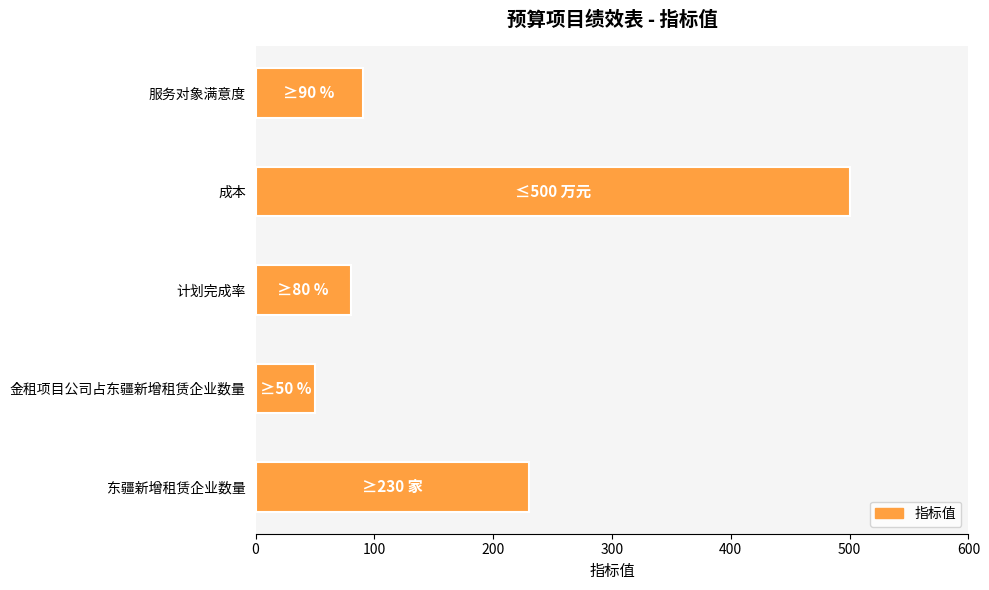

What is the difference between the maximum and second lowest values?

420